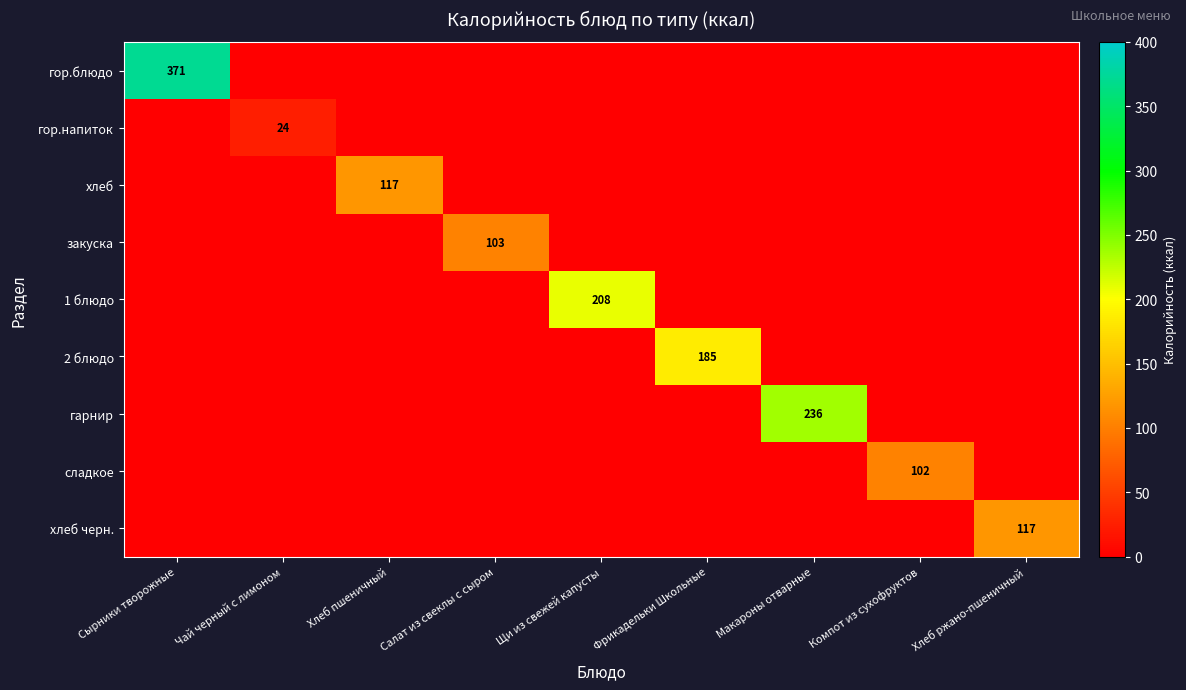

The value of сладкое at Компот из сухофруктов is 102. True or false?

True